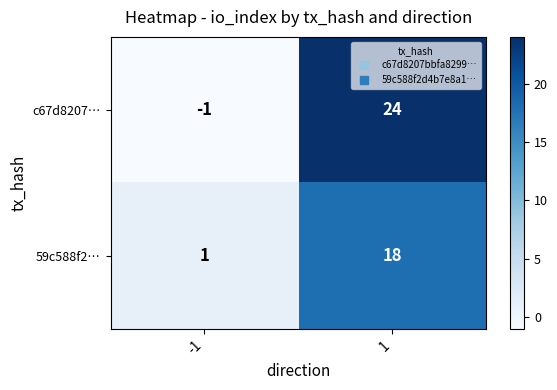

Reading right to left, extract all data points from this chart.

c67d8207…: 24	-1
59c588f2…: 18	1